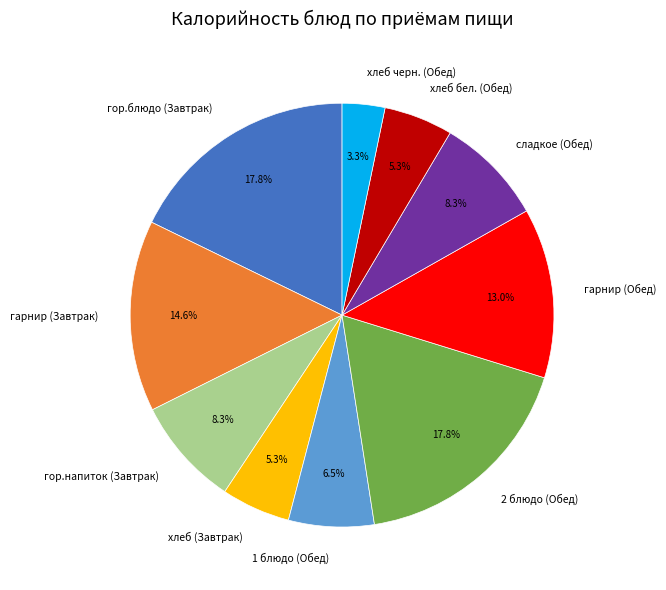

What percentage is NOT represented by хлеб черн. (Обед)?

96.7%